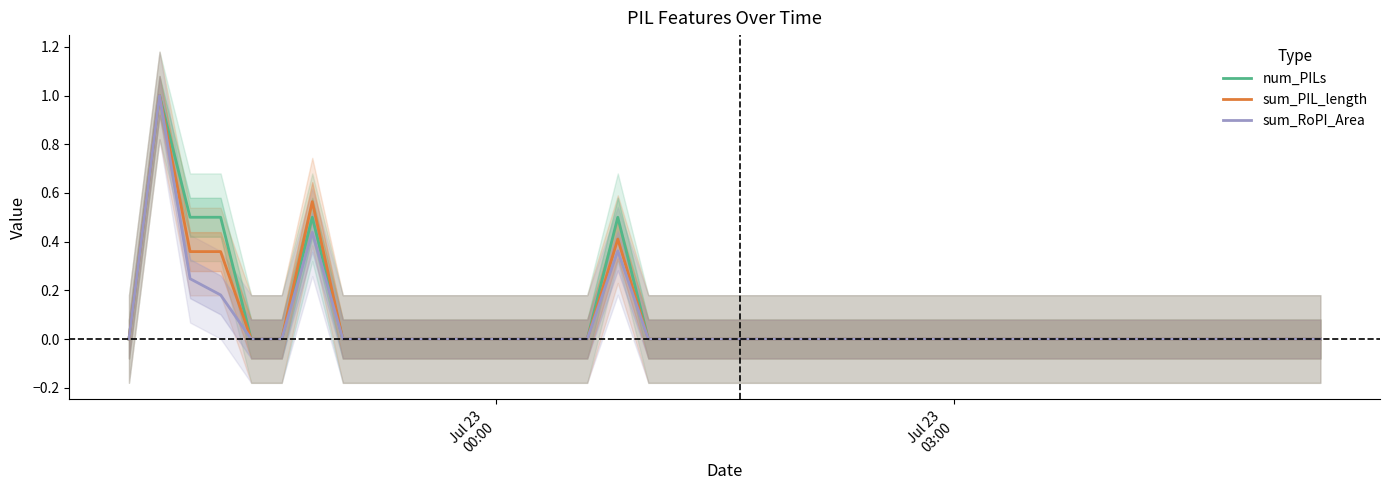

True or false: num_PILs and sum_PIL_length intersect in this chart.

False